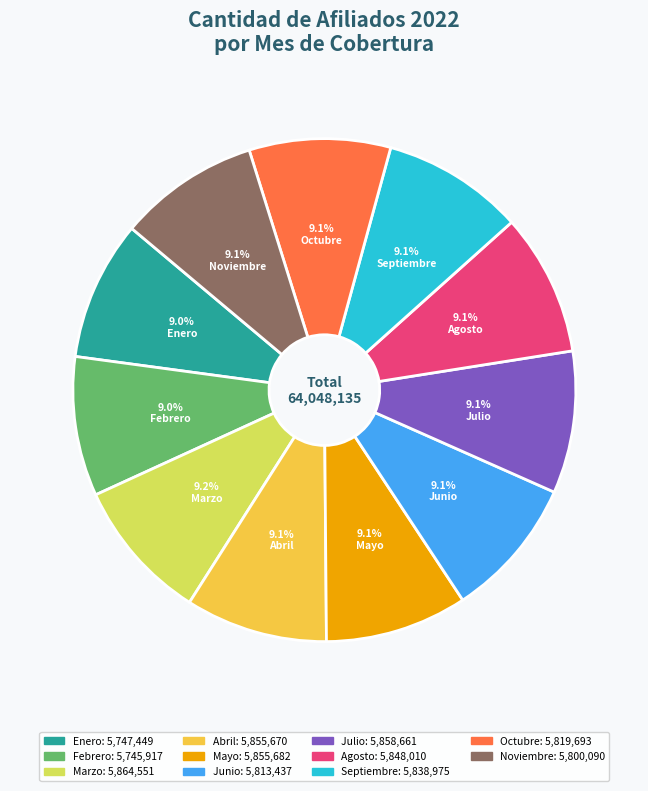

Does Enero account for over 50% of the chart?

No